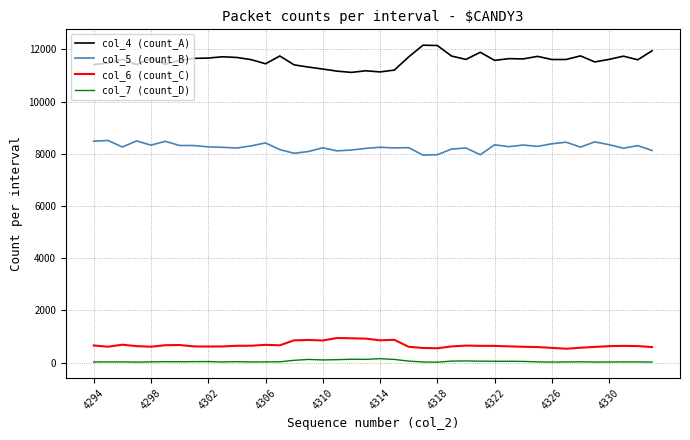

At how many categories does at least one series exceed 8065?

40